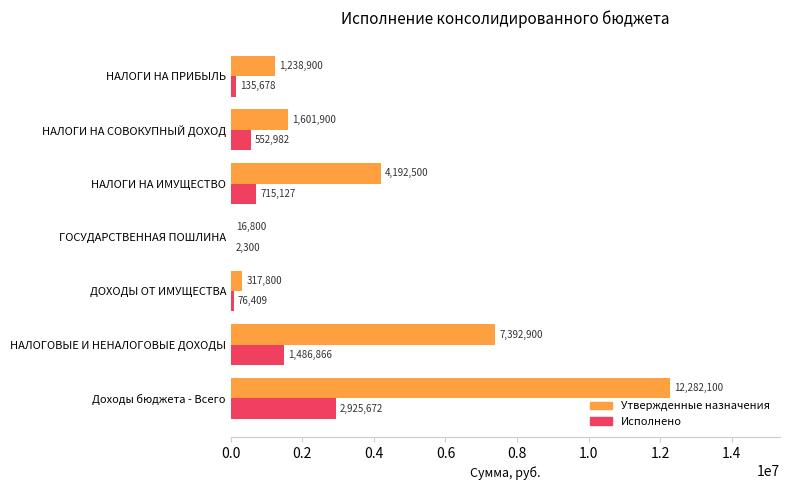

What value does the Утвержденные назначения series have at ДОХОДЫ ОТ ИМУЩЕСТВА?

317800.0